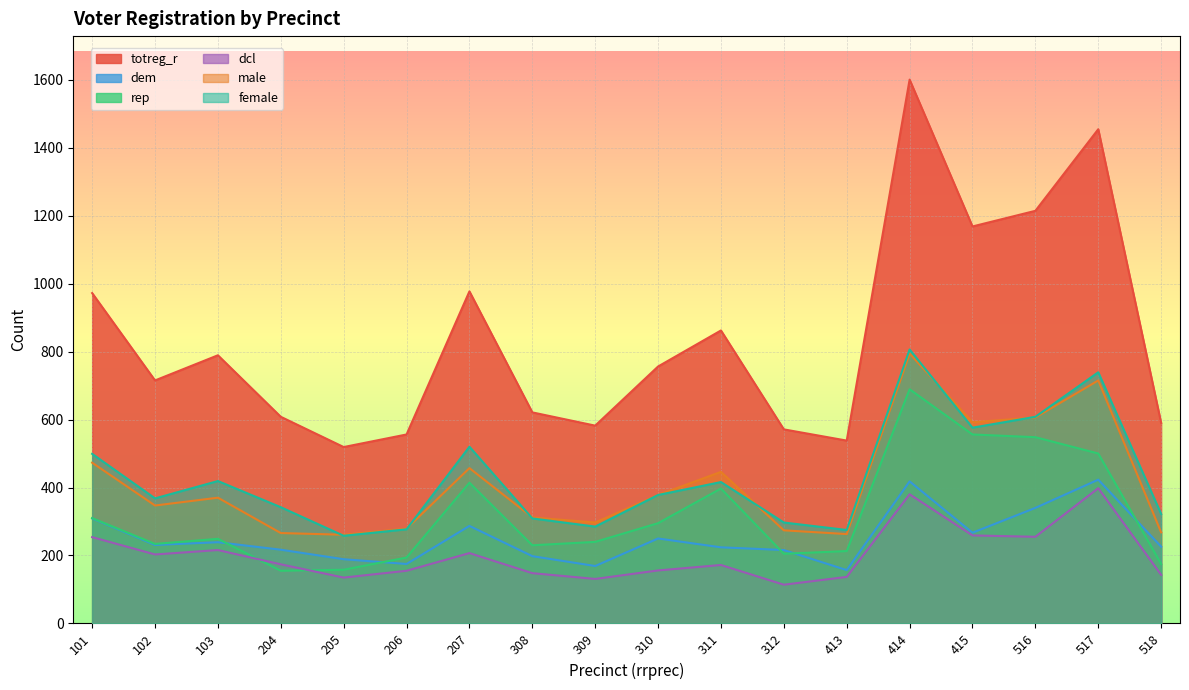

How many lines are shown in the chart?

6